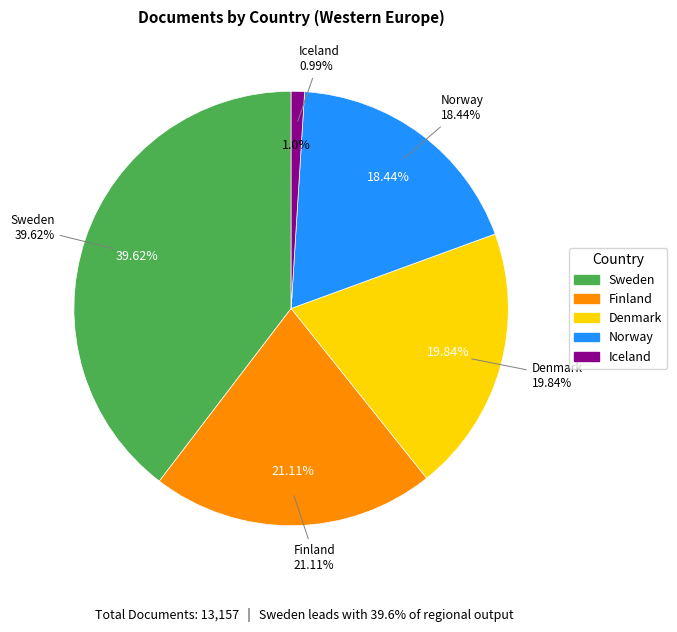

To the nearest percent, what portion does Finland represent?

21%